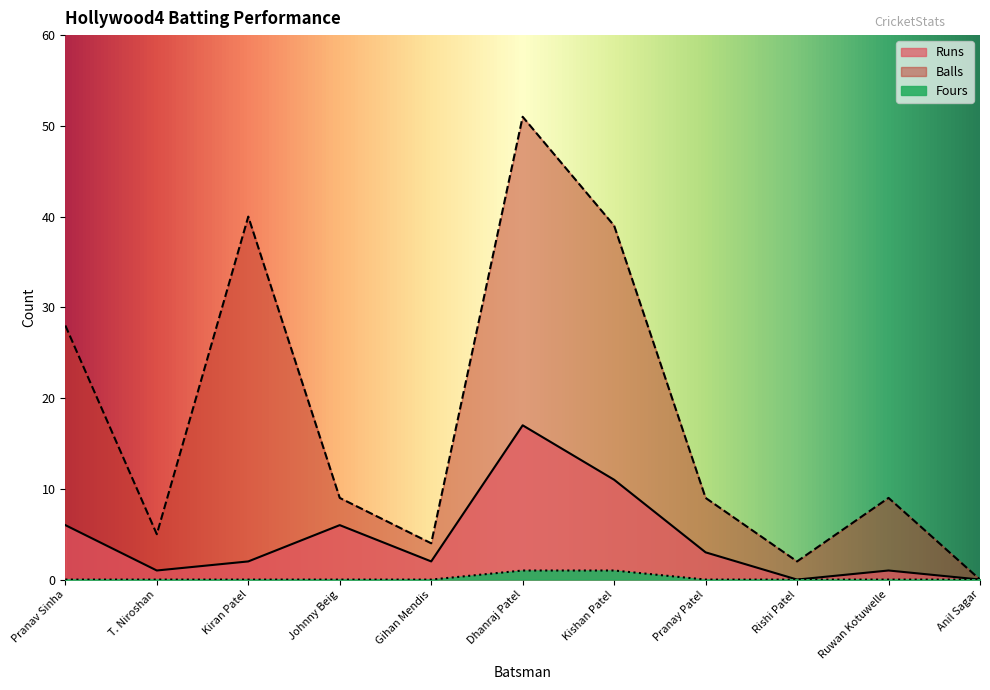

True or false: Runs and Fours cross at least once.

False